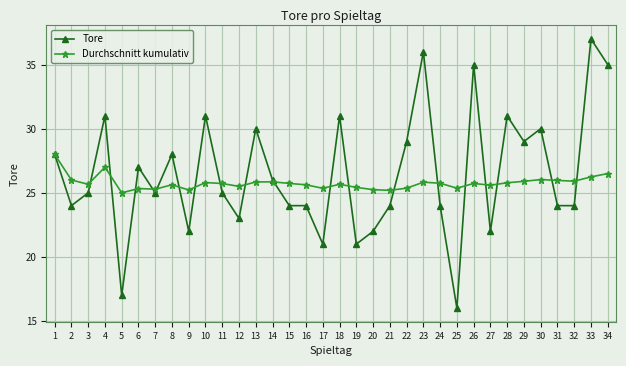

How many categories are shown in the chart?

34